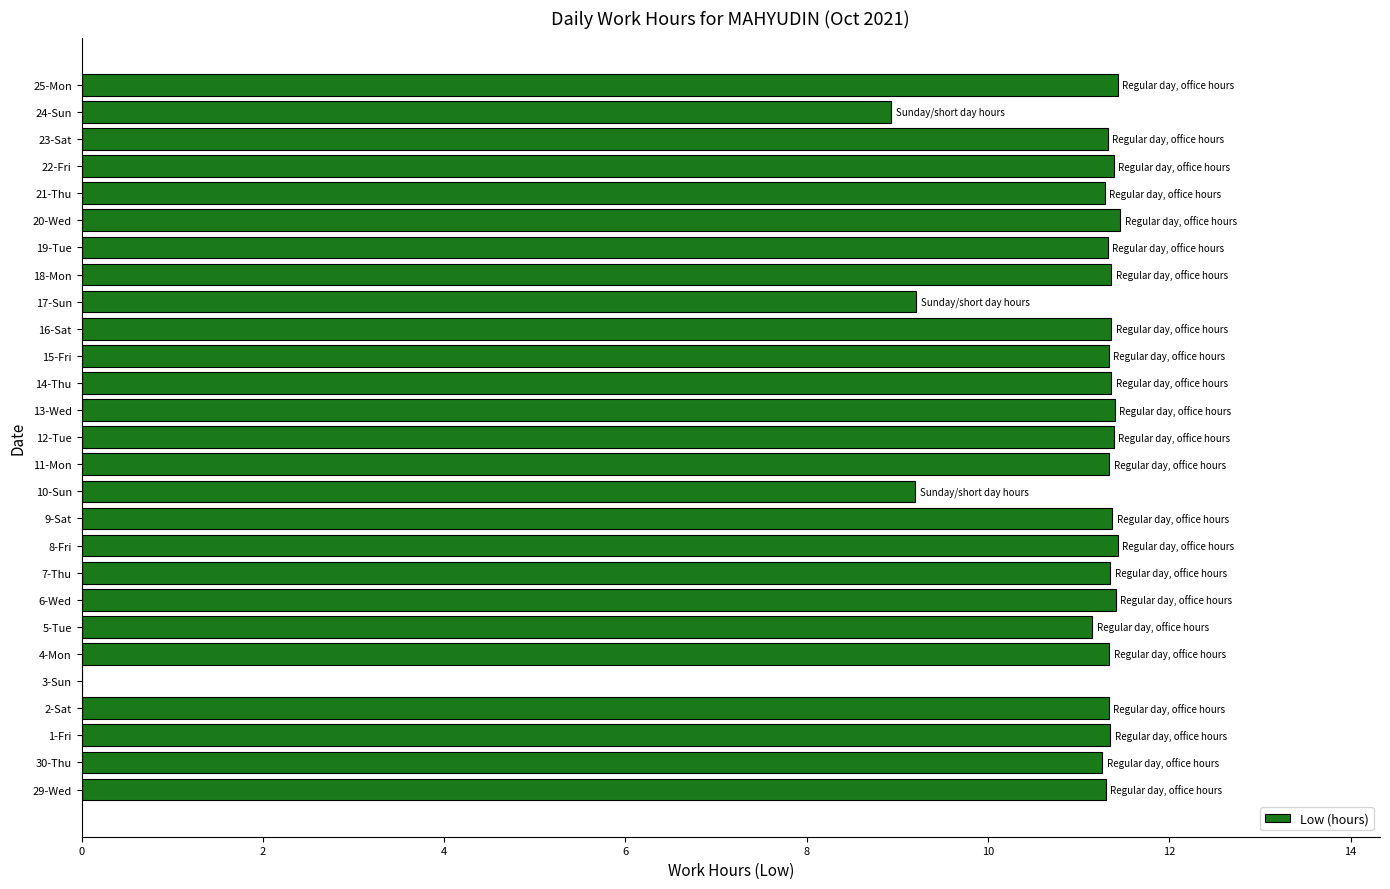

What is the average value?

10.7